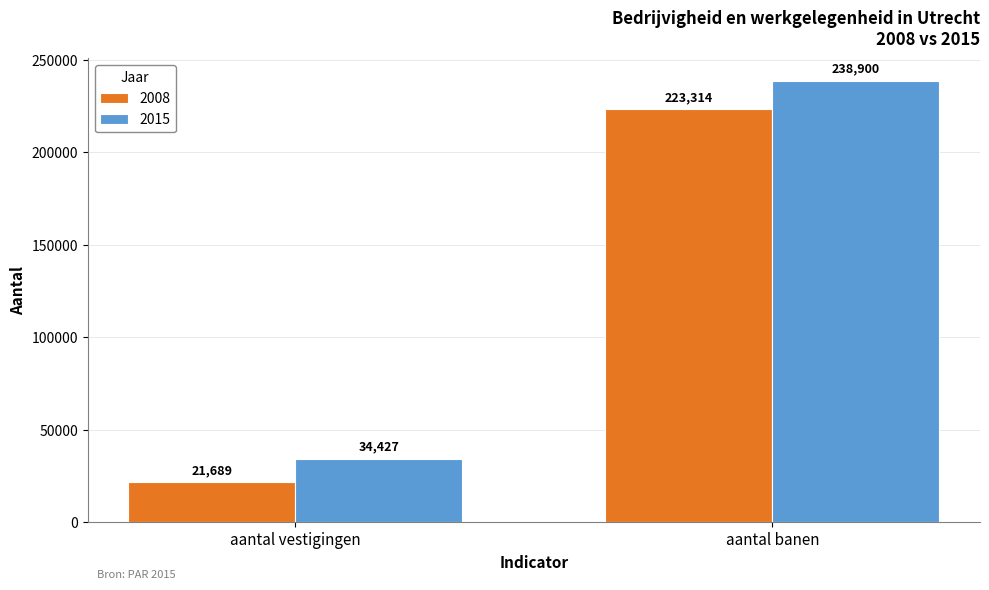

Which label corresponds to the largest value in the chart?

aantal banen